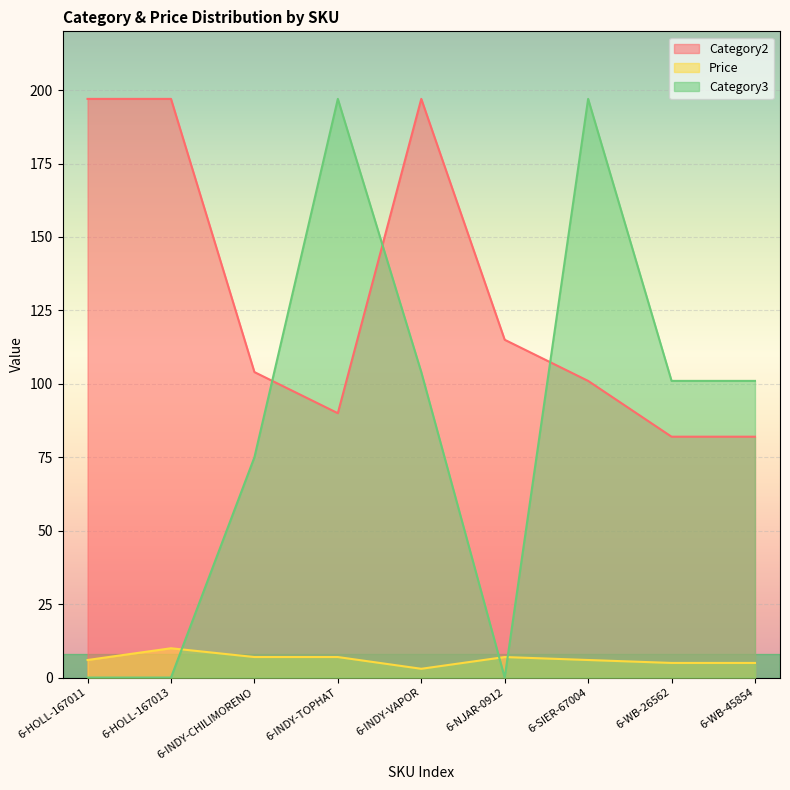

How many times do Category3 and Price cross each other?

3